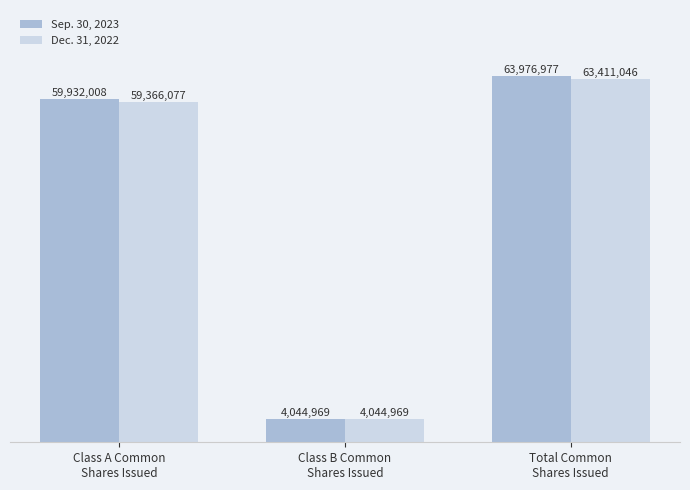

What is the maximum value for Dec. 31, 2022?

63411046